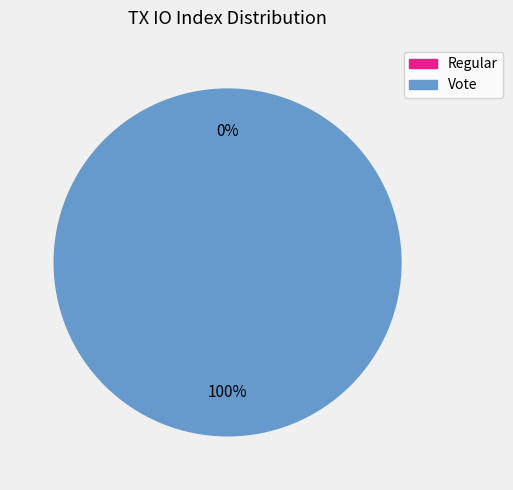

Is Regular the majority of the pie?

No